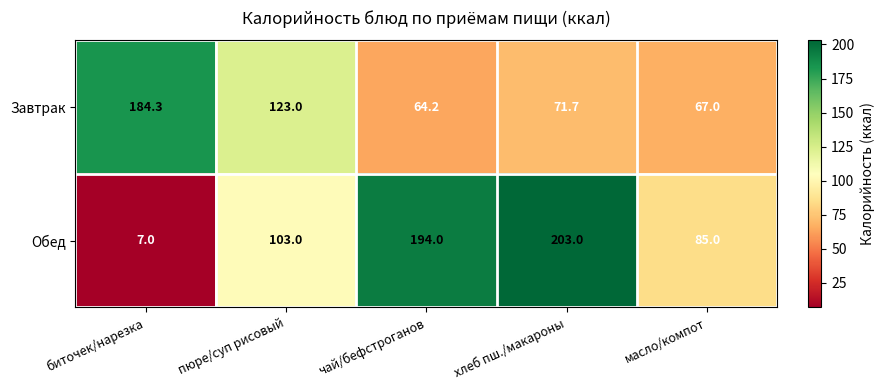

What is the minimum value for Обед?

7.0